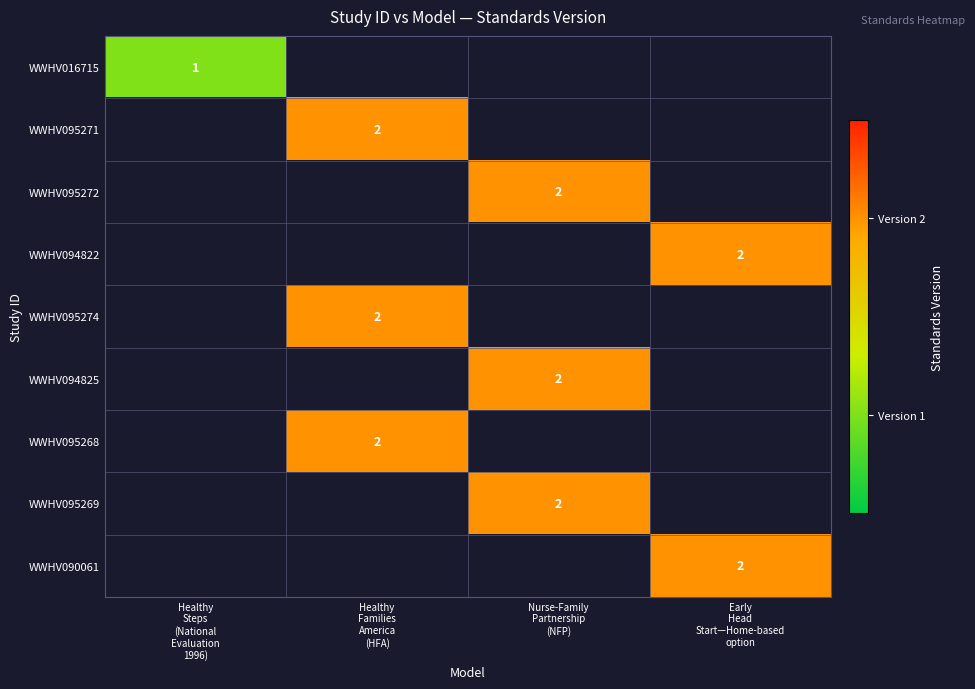

Which category has the lowest value across all series?

Healthy
Steps
(National
Evaluation
1996)